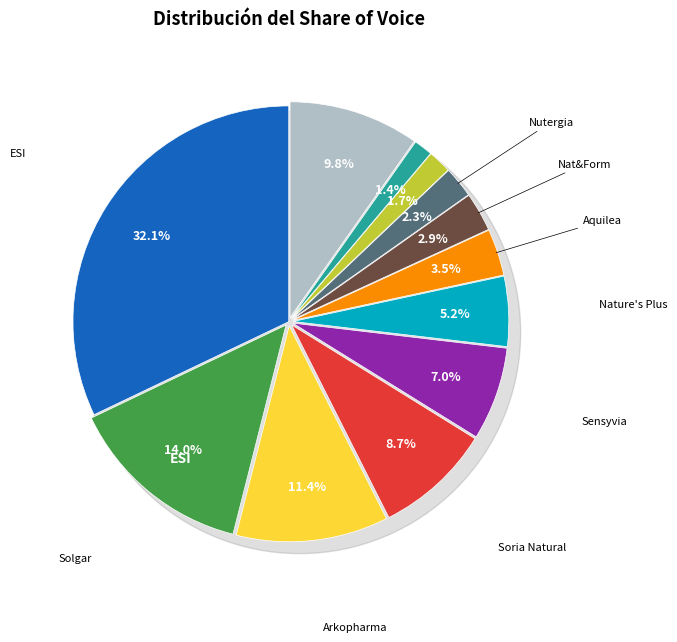

True or false: NN accounts for 19% of the total.

False